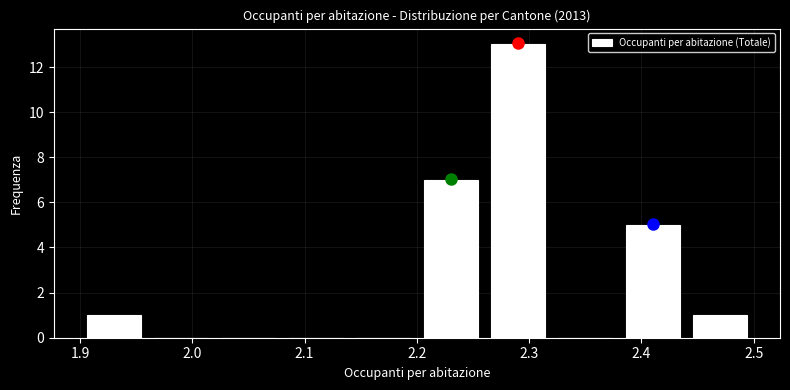

Over which range of the x-axis is the bar tallest?

2.26 to 2.32